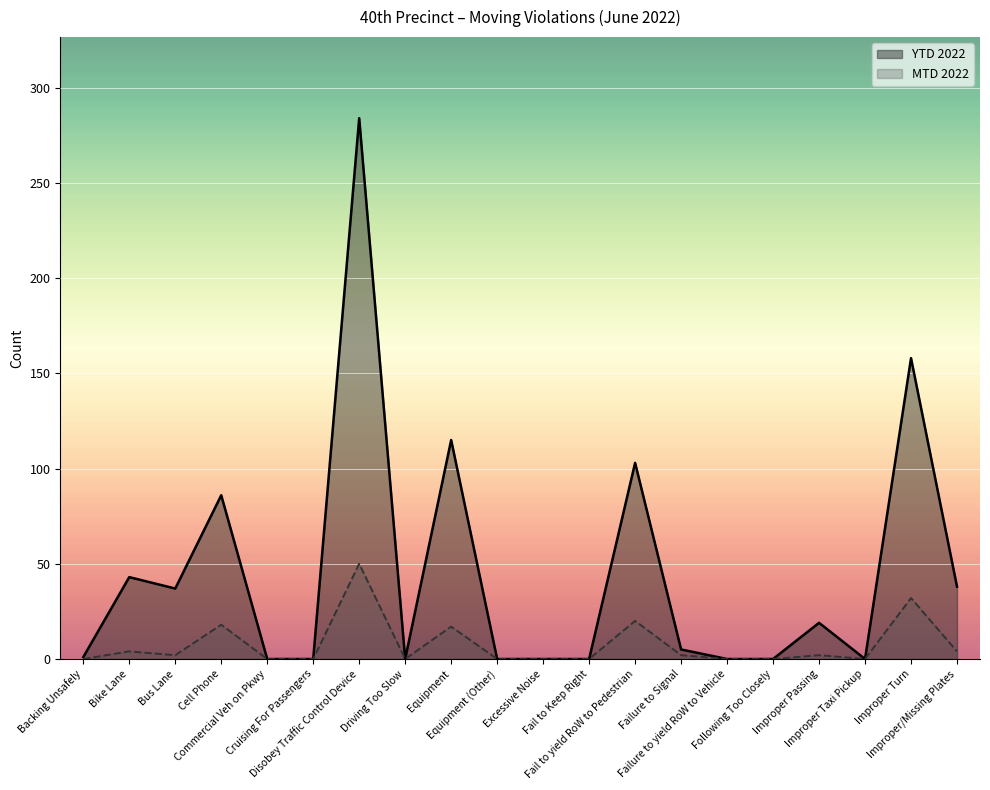

At which category does MTD 2022 reach its first local valley?

Bus Lane